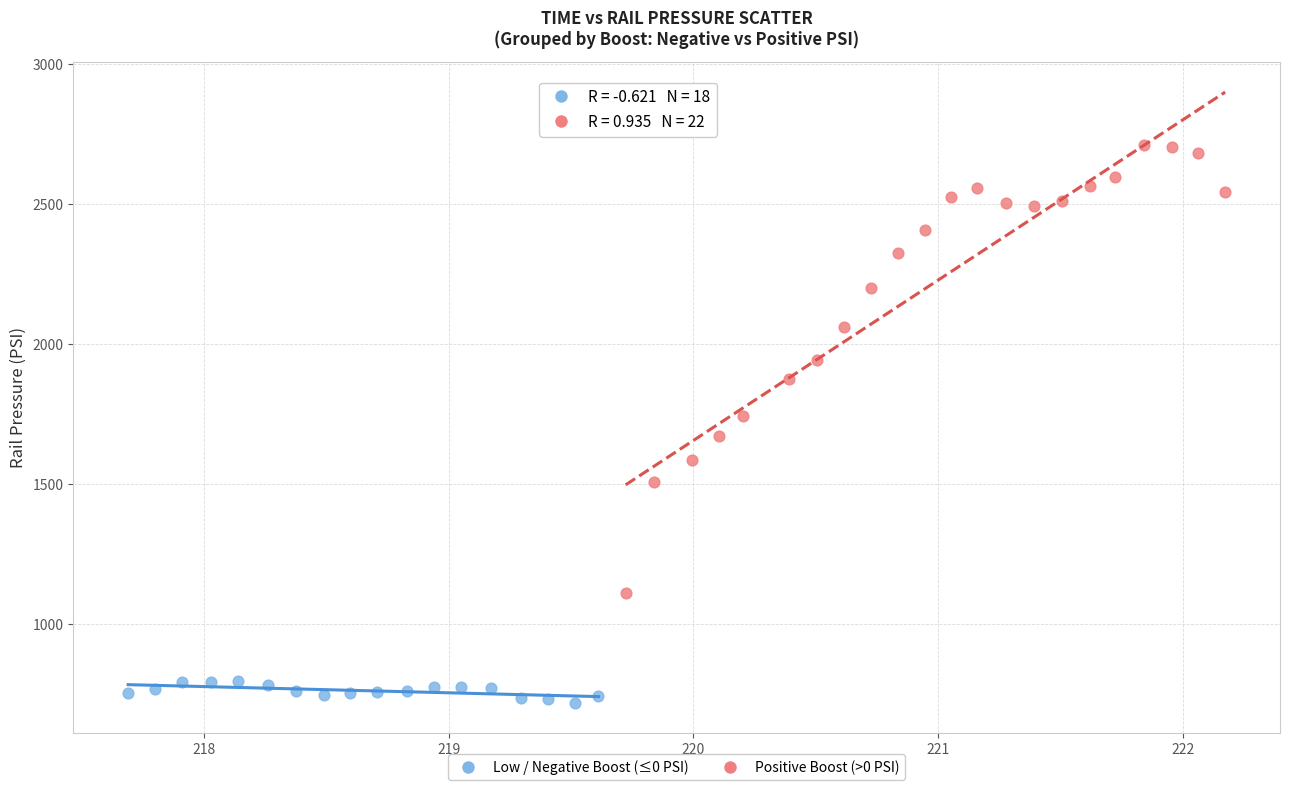

Which series reaches the minimum Y coordinate?

Low / Negative Boost (≤0 PSI)